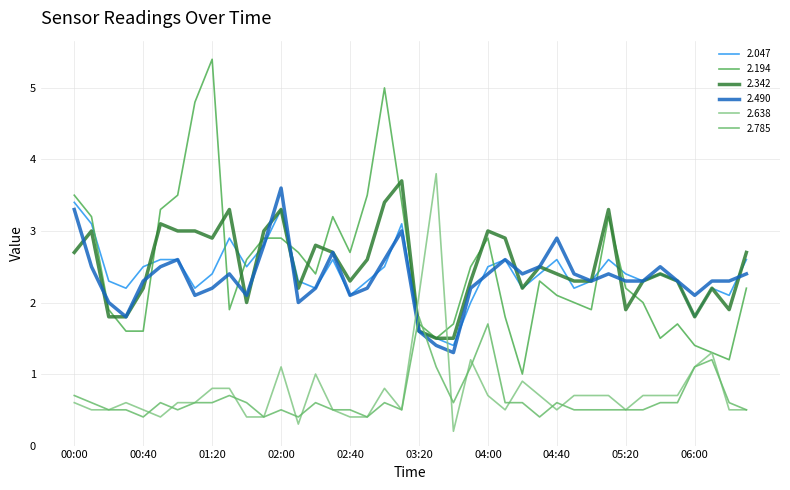

Does the chart have visible grid lines?

Yes